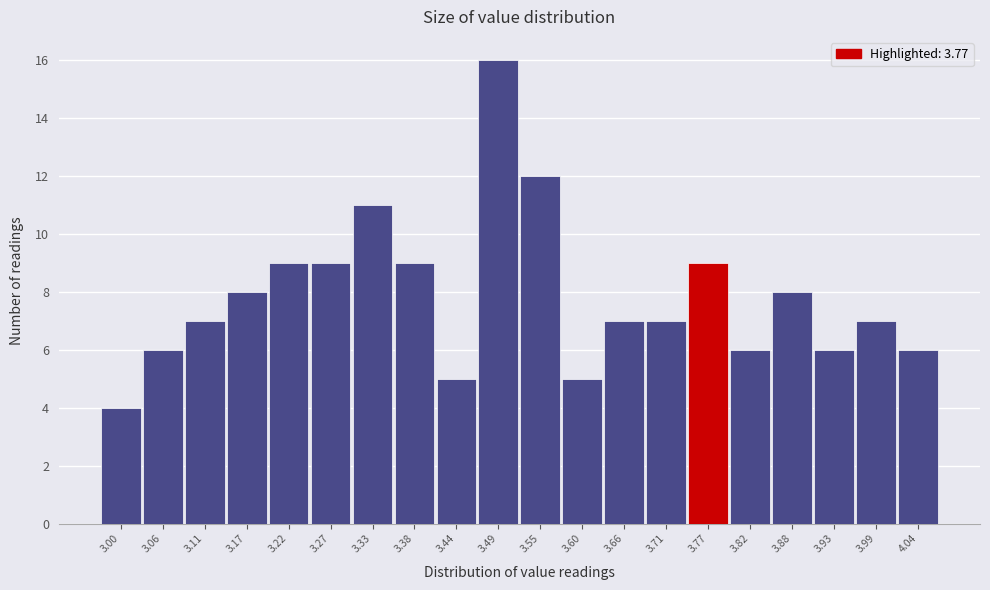

Reading left to right, extract all data points from this chart.

4	6	7	8	9	9	11	9	5	16	12	5	7	7	9	6	8	6	7	6